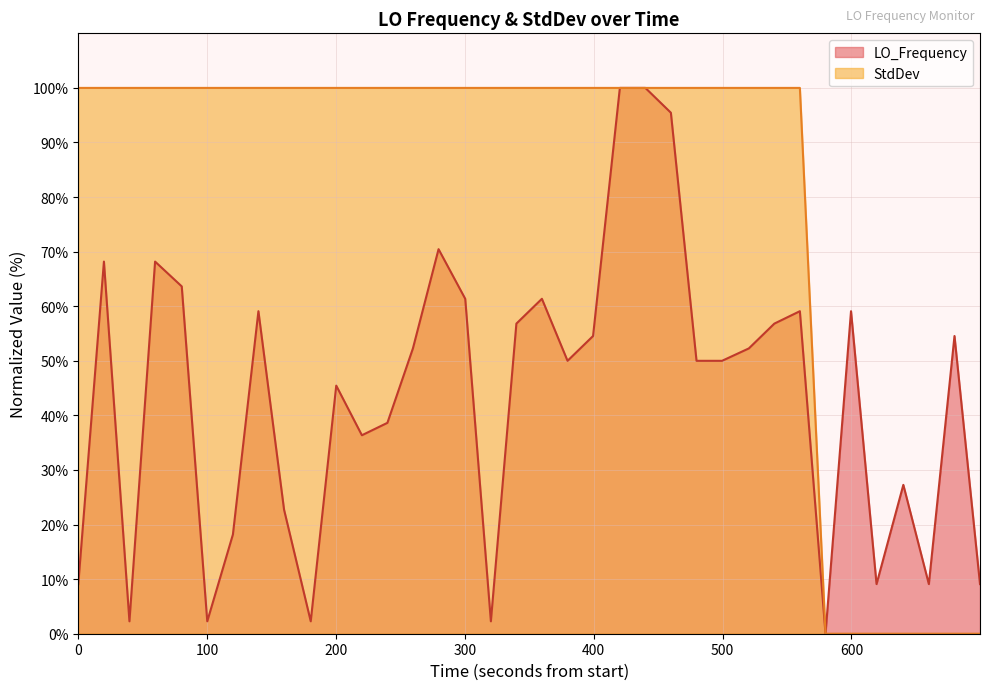

What is the greatest value displayed?

100.0